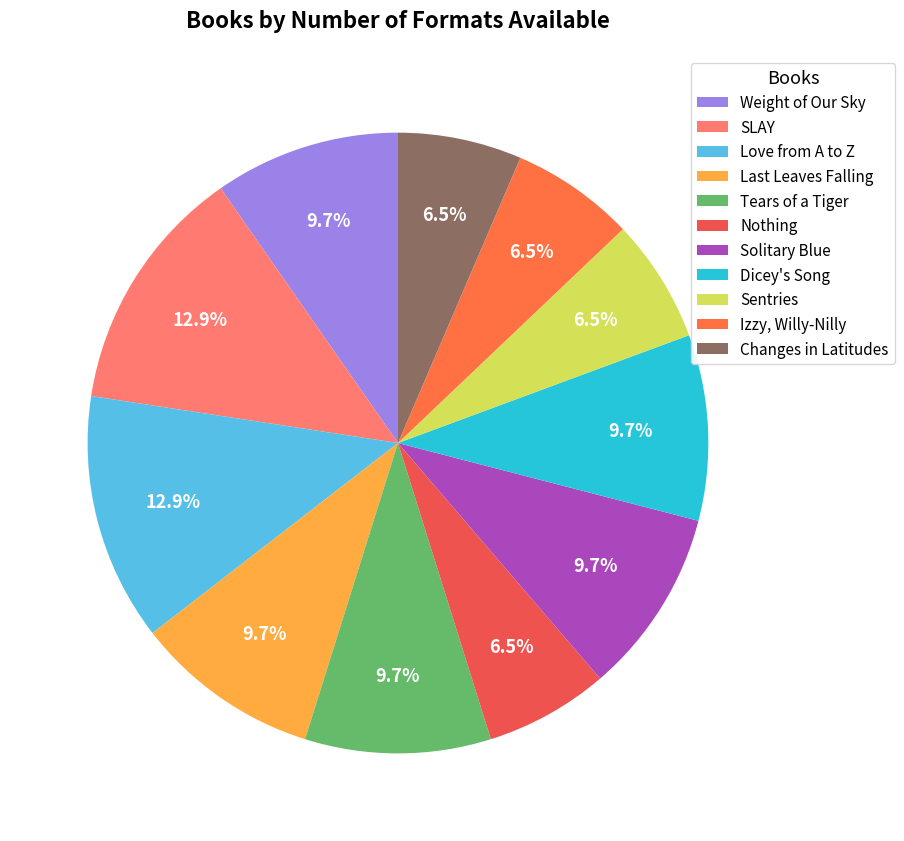

Count the number of slices in the pie.

11